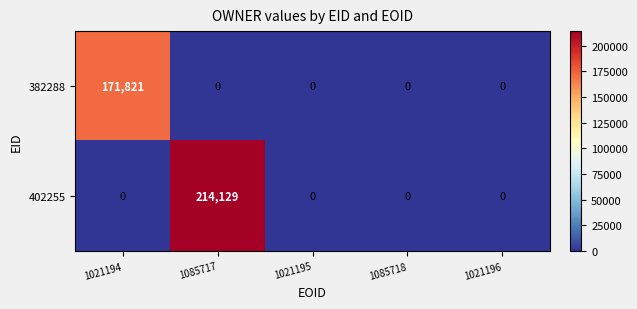

What is the maximum value shown in the chart?

214129